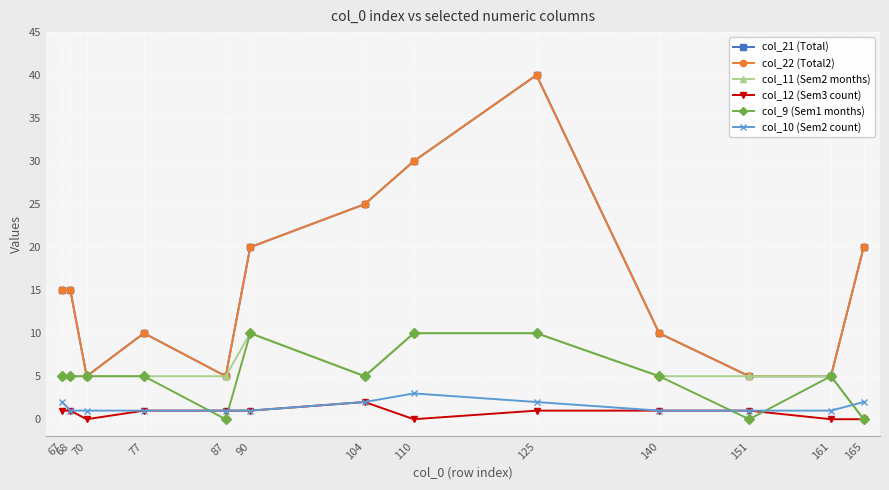

Is this an area chart (filled region under the line)?

No